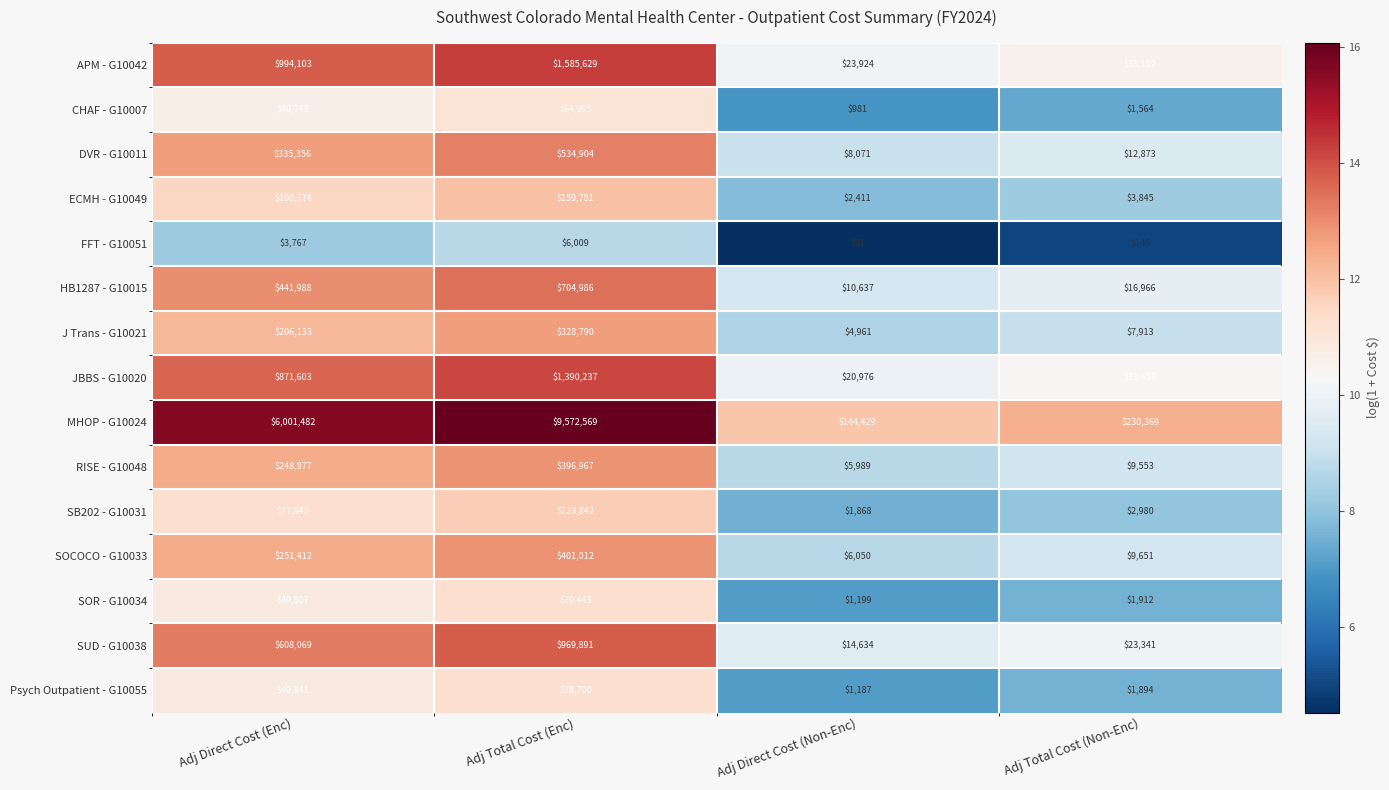

At which category does the chart reach its minimum across all series?

Adj Direct Cost (Non-Enc)